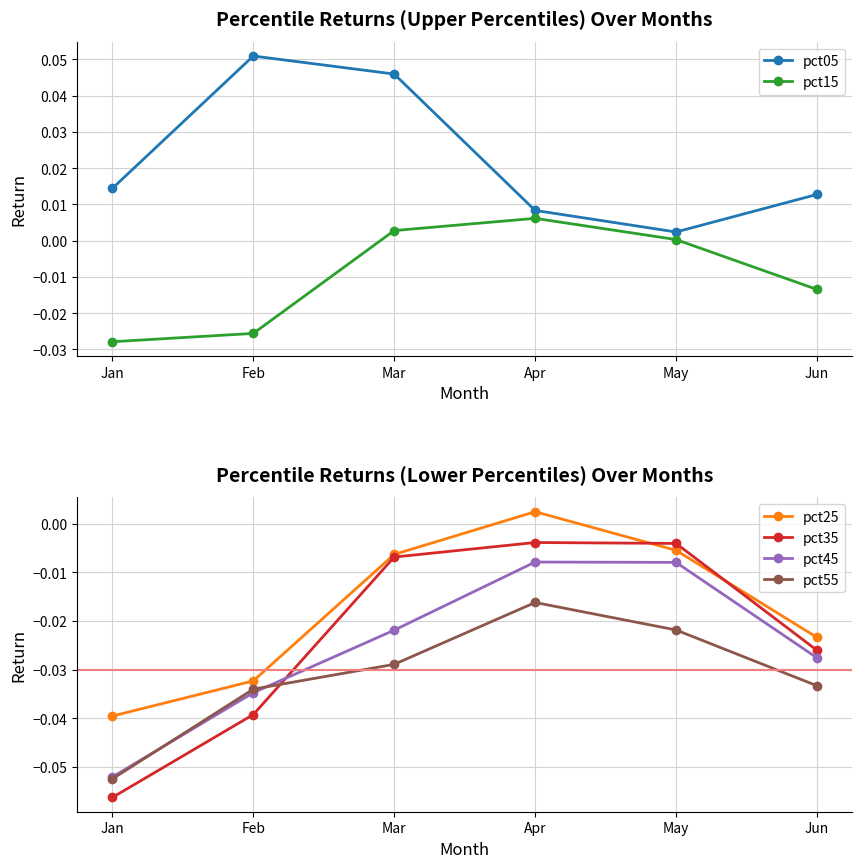

Reading left to right, list all the values displayed in this chart.

pct05: Jan=0.0	Feb=0.1	Mar=0.0	Apr=0.0	May=0.0	Jun=0.0
pct15: Jan=-0.0	Feb=-0.0	Mar=0.0	Apr=0.0	May=0.0	Jun=-0.0
pct25: Jan=-0.0	Feb=-0.0	Mar=-0.0	Apr=0.0	May=-0.0	Jun=-0.0
pct35: Jan=-0.1	Feb=-0.0	Mar=-0.0	Apr=-0.0	May=-0.0	Jun=-0.0
pct45: Jan=-0.1	Feb=-0.0	Mar=-0.0	Apr=-0.0	May=-0.0	Jun=-0.0
pct55: Jan=-0.1	Feb=-0.0	Mar=-0.0	Apr=-0.0	May=-0.0	Jun=-0.0